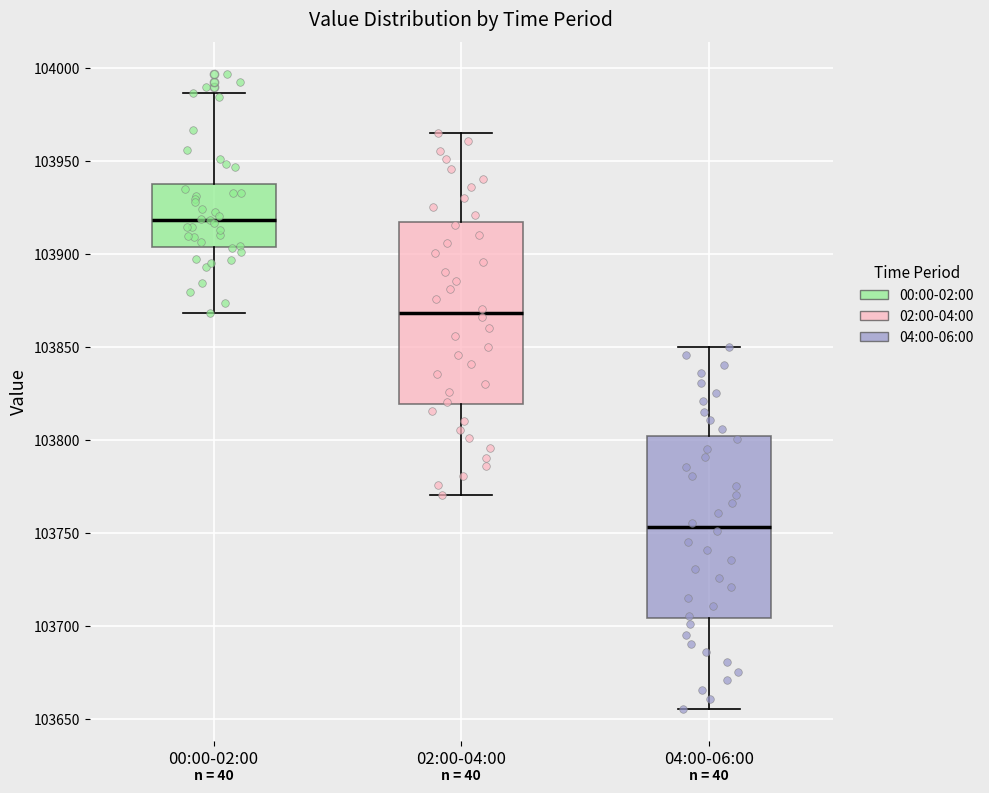

Reading left to right, transcribe this box plot: for each box, give where its median line is, the range the box spans, and where its two whiskers end, as read against the y-axis. The values are not printed on the chart, so give them approximately, as read against the axis.

00:00-02:00: median 103920, box 103905 to 103940, whiskers 103870 to 103985
02:00-04:00: median 103870, box 103820 to 103915, whiskers 103770 to 103965
04:00-06:00: median 103755, box 103705 to 103800, whiskers 103655 to 103850